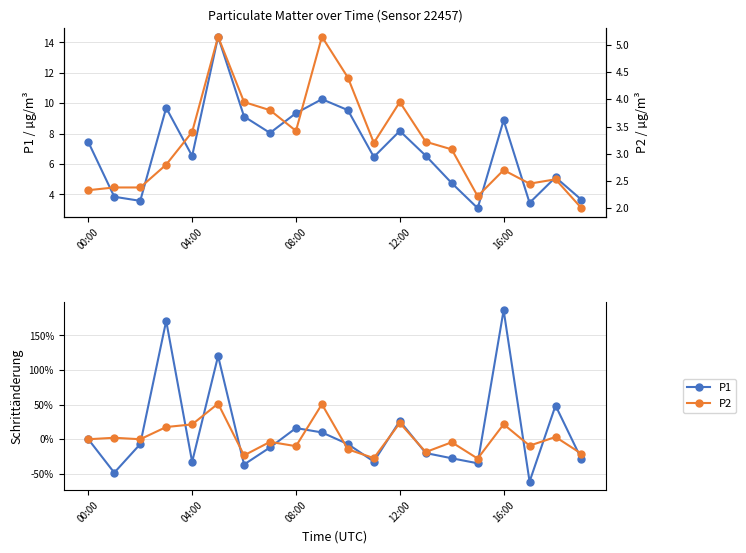

Is the value of P2 at 00:00 greater than the value of P1 at 18?

No